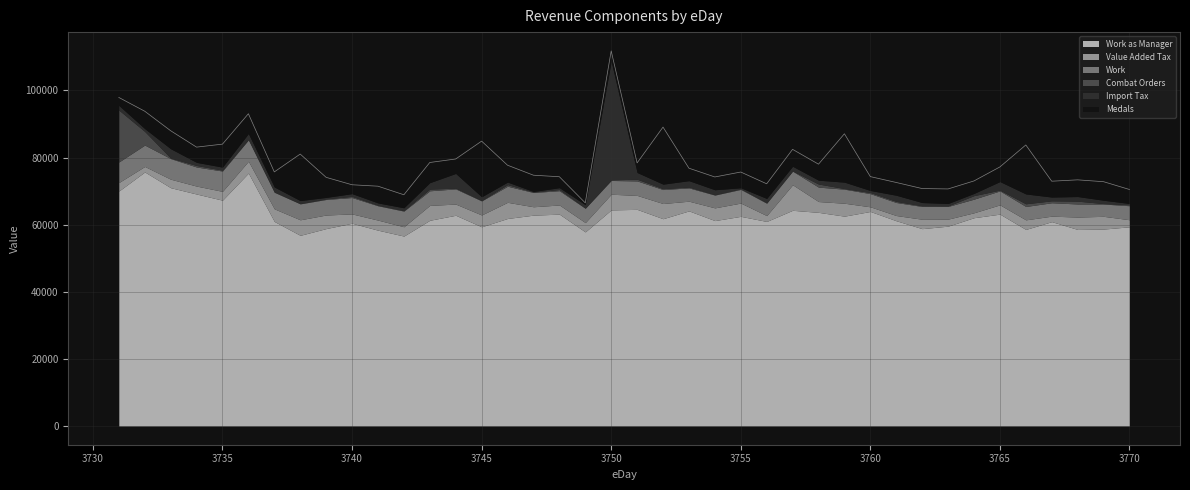

At which label does Import Tax reach its peak?

3750